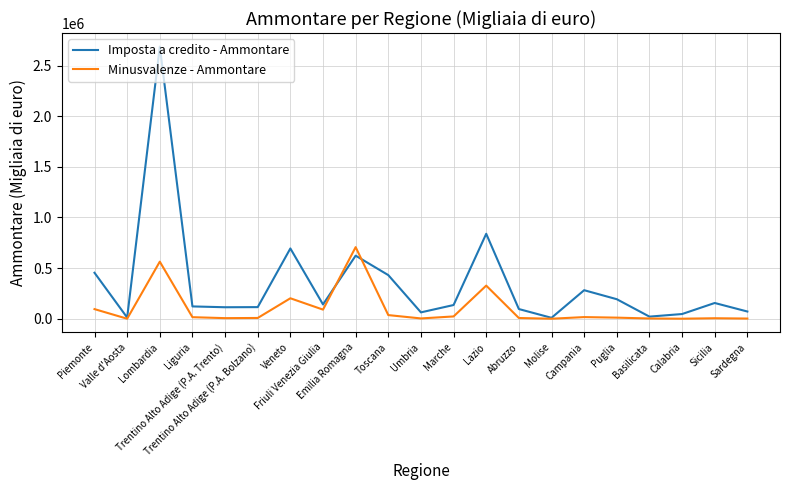

Which series ends up on top after the final intersection of Imposta a credito - Ammontare and Minusvalenze - Ammontare?

Imposta a credito - Ammontare